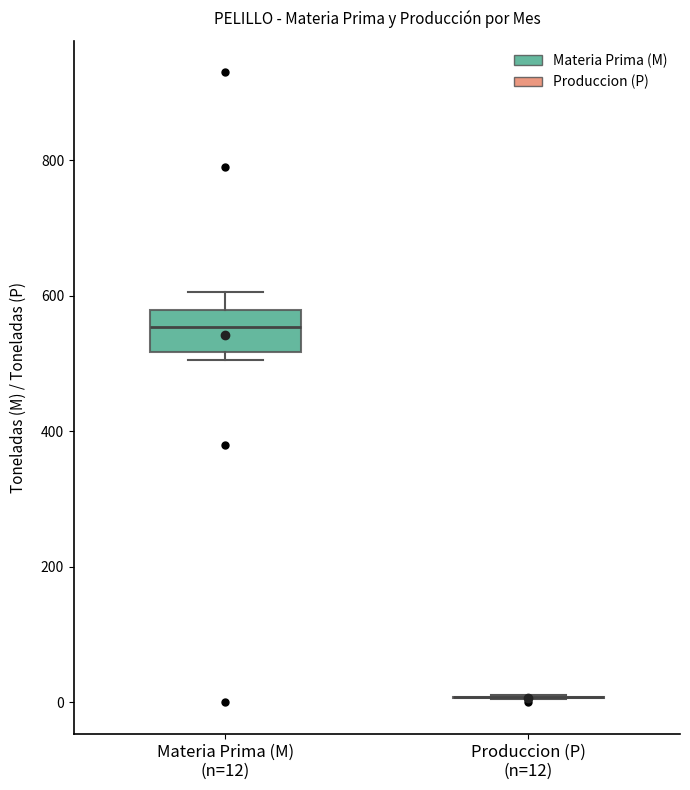

Reading left to right, read every box against the y-axis: the position of its median line, the range the box covers, and the ends of its whiskers. The values are not printed on the chart, so give them approximately, as read against the axis.

Materia Prima (M) (n=12): median 560, box 520 to 580, whiskers 500 to 600
Produccion (P) (n=12): box collapsed to a line at 0, whiskers 0 to 20